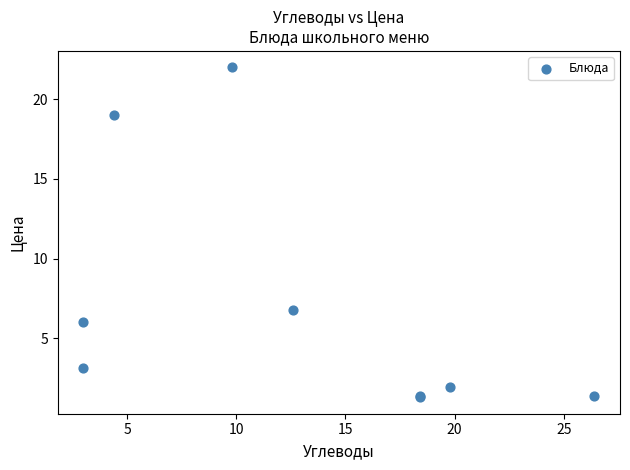

What Y value in the scatter plot is closest to 11?

6.8